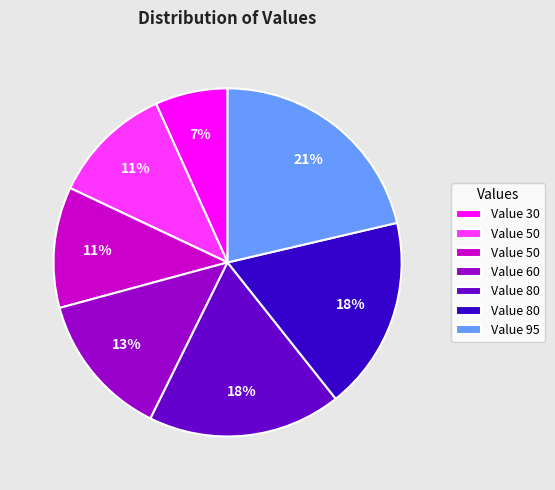

Does any single category account for the majority?

No